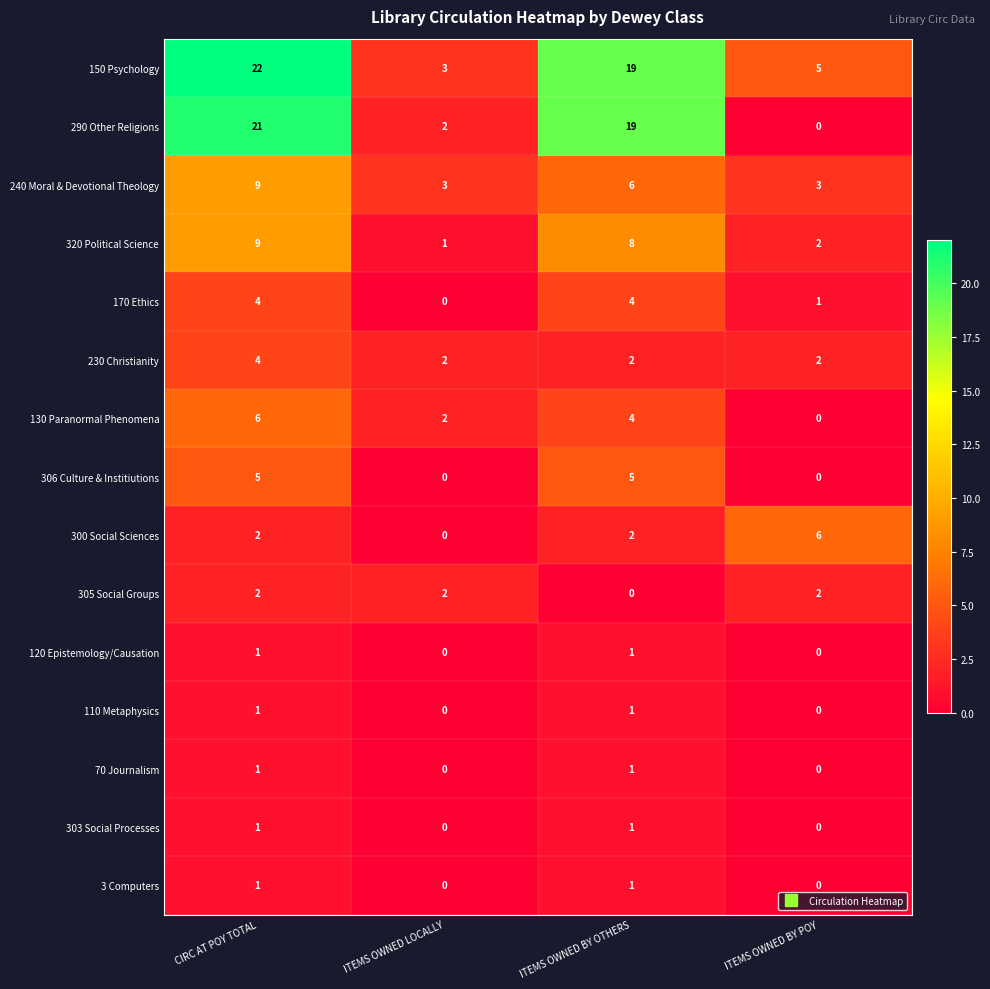

What is the average value of the 240 Moral & Devotional Theology series?

5